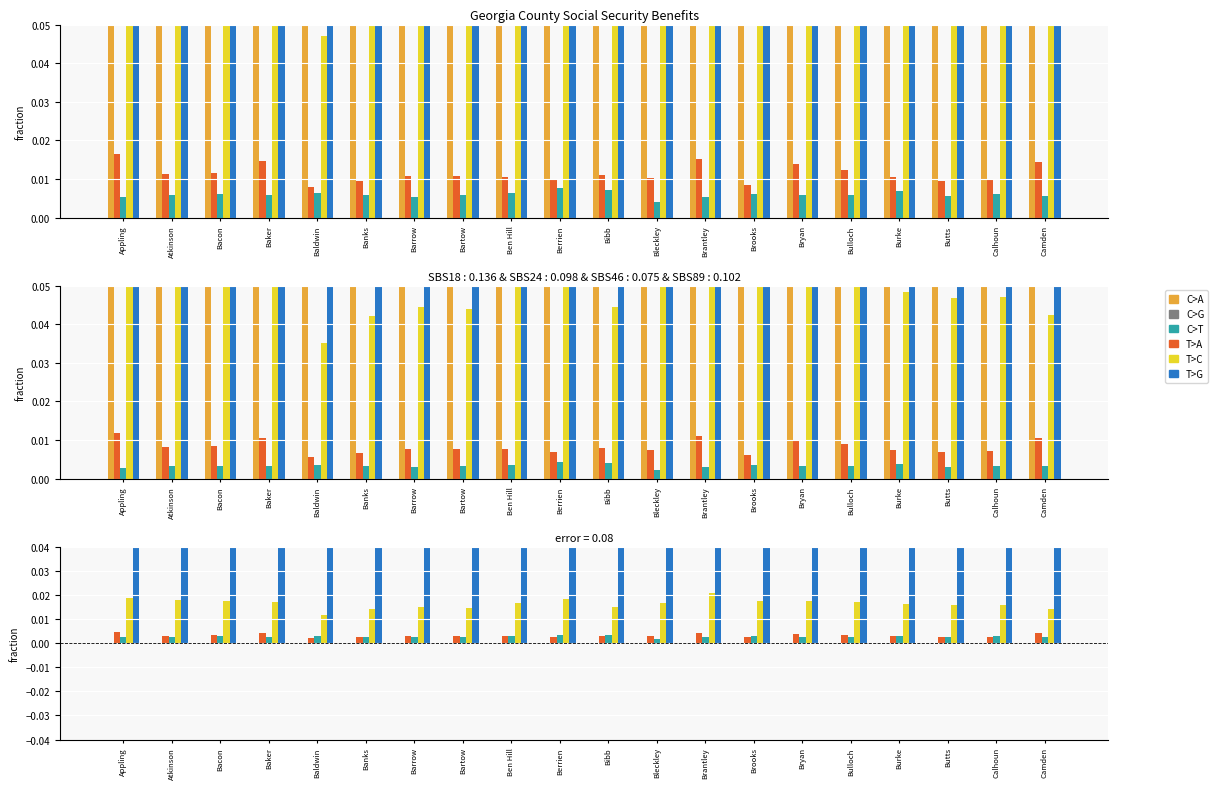

The Children (Ret.) series shows 0.0 at Bryan. True or false?

False